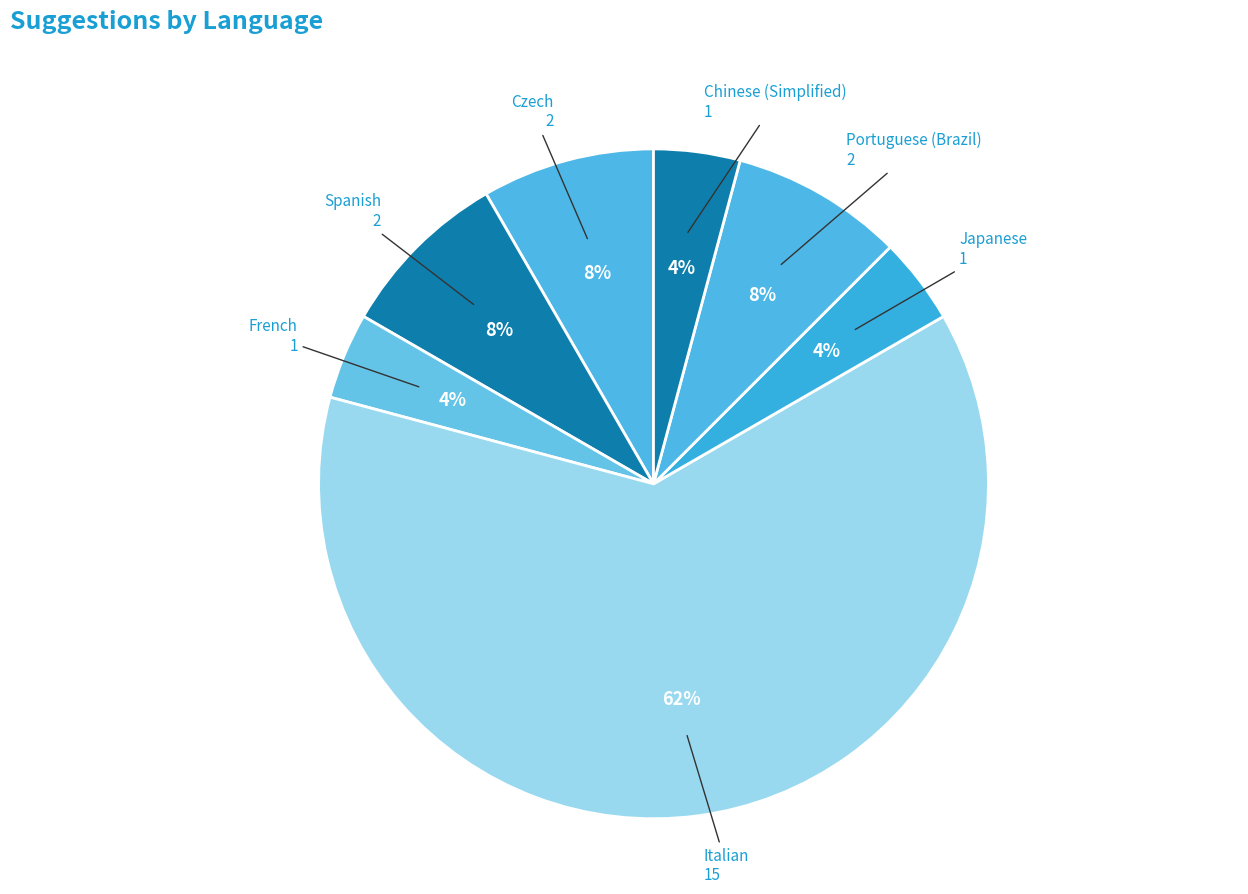

Between Chinese (Simplified) and Czech, which is larger?

Czech